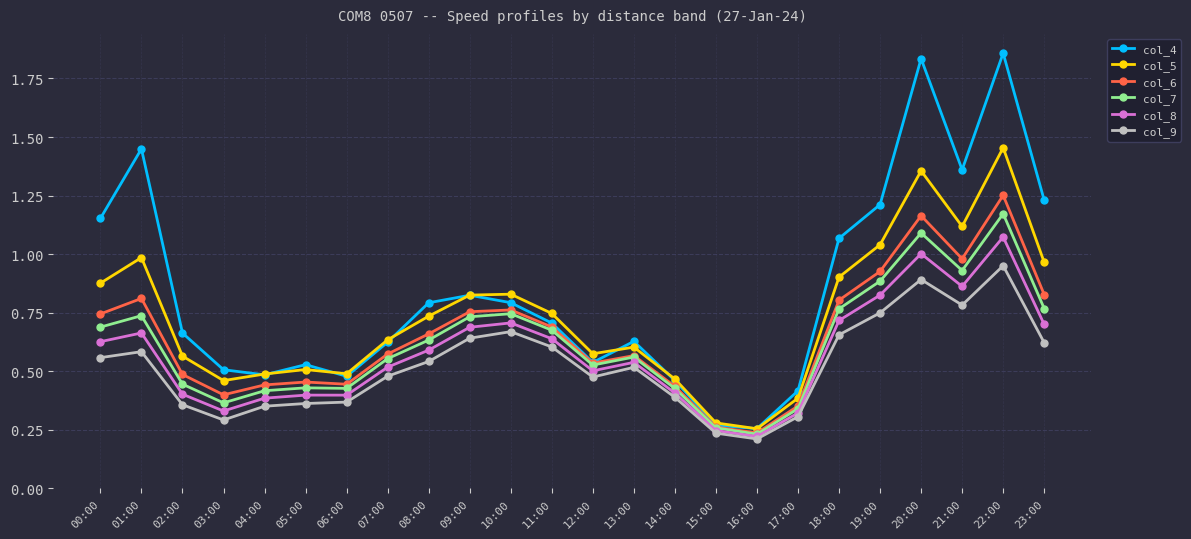

At which category does the chart reach its peak across all series?

22:00